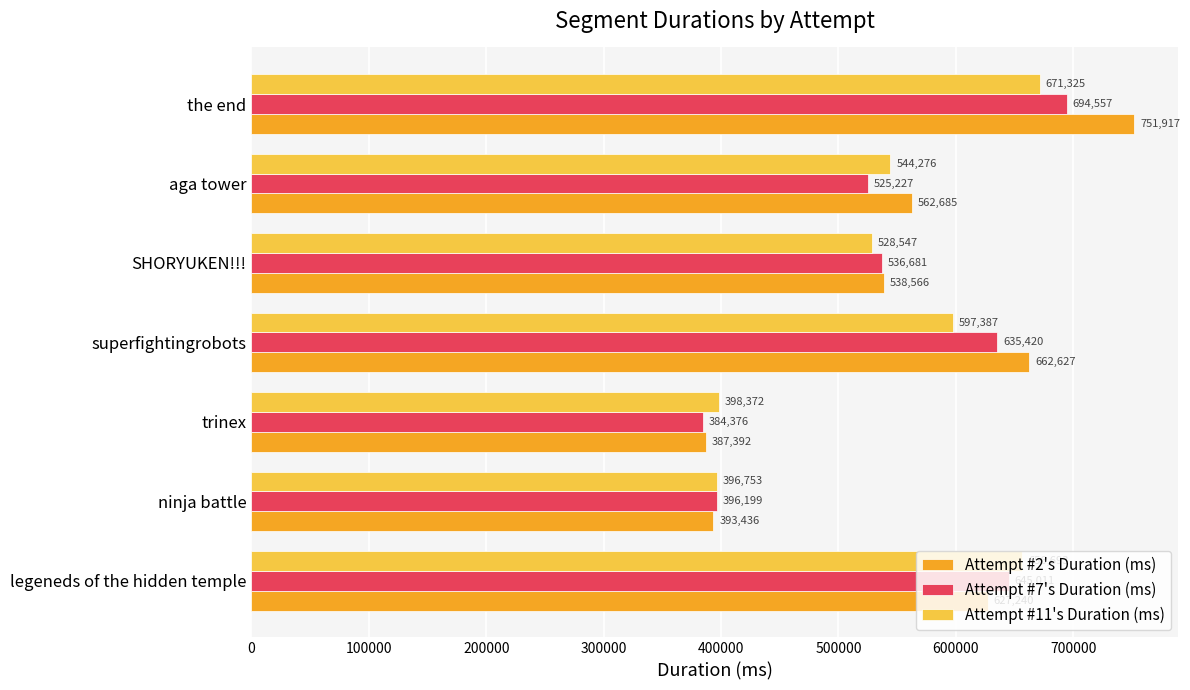

Which series changed the most between legeneds of the hidden temple and trinex?

Attempt #7's Duration (ms)